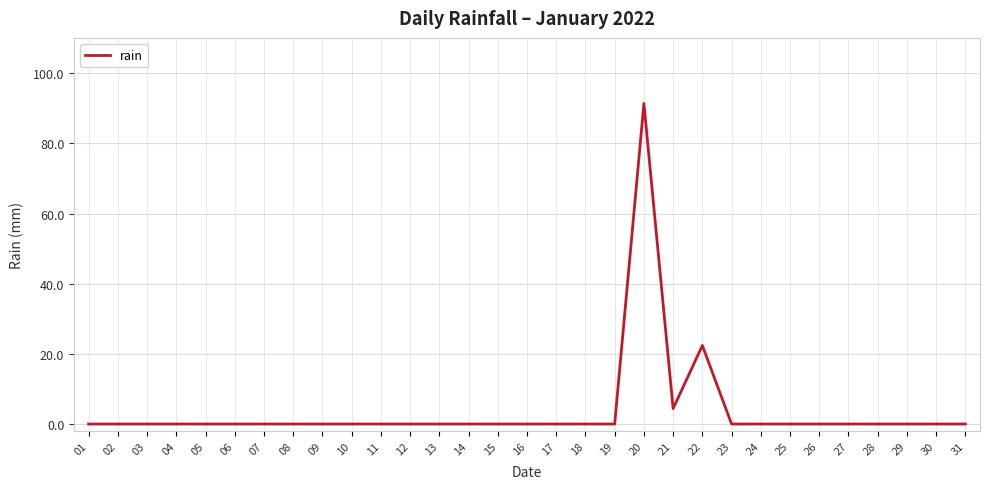

Where is the data nearest to the value 45?

22